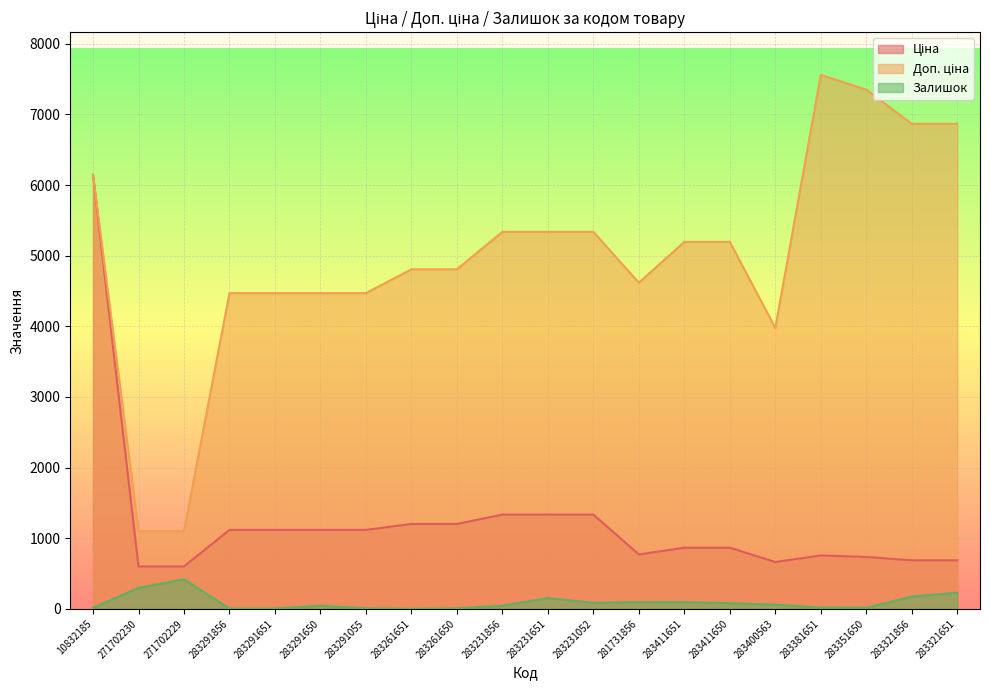

Which category has the highest value in the Ціна series?

10832185